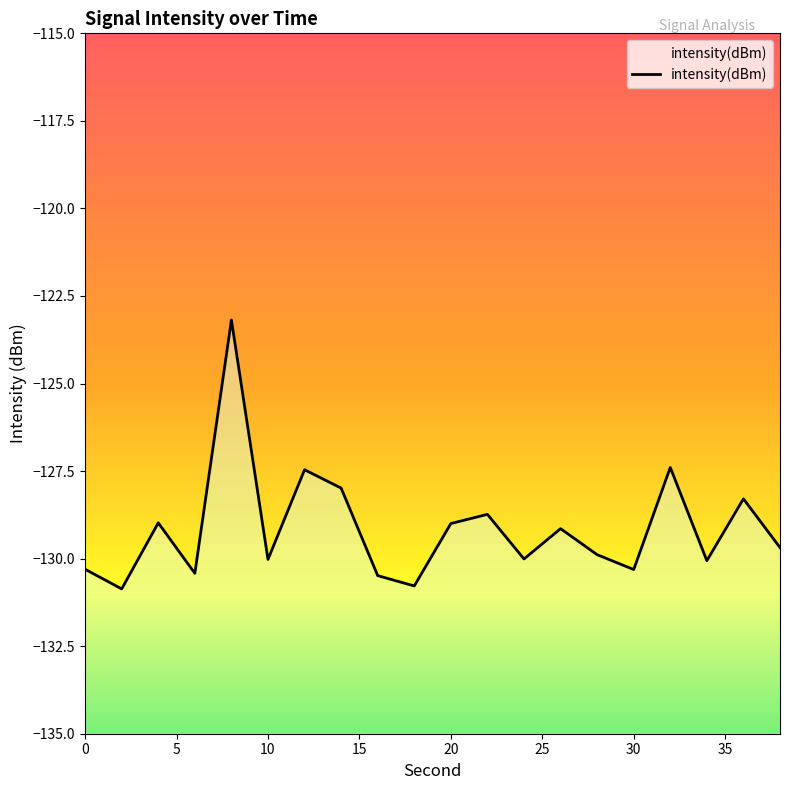

The chart shows a value of -87.4 at 26. True or false?

False